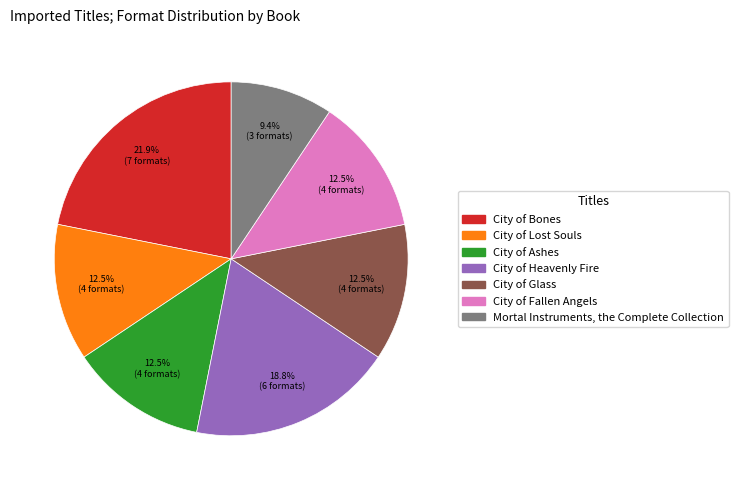

Approximately how many times larger is the value at City of Ashes compared to City of Bones?

0.6